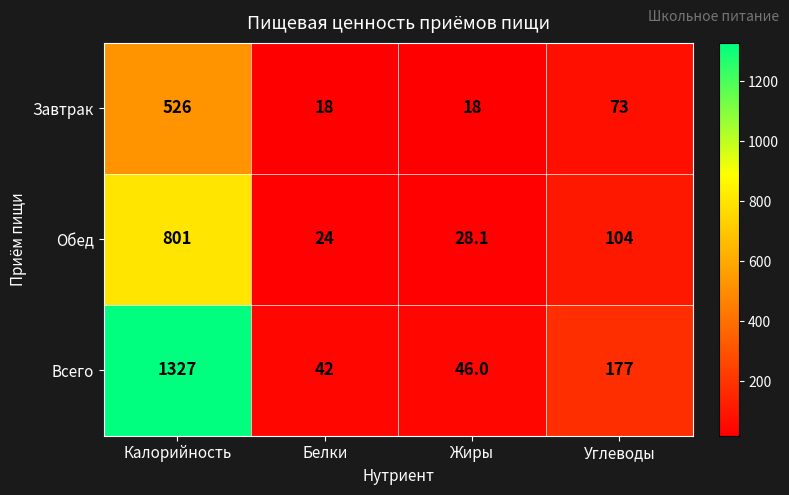

List the series in order of their overall mean, lowest first.

Завтрак, Обед, Всего